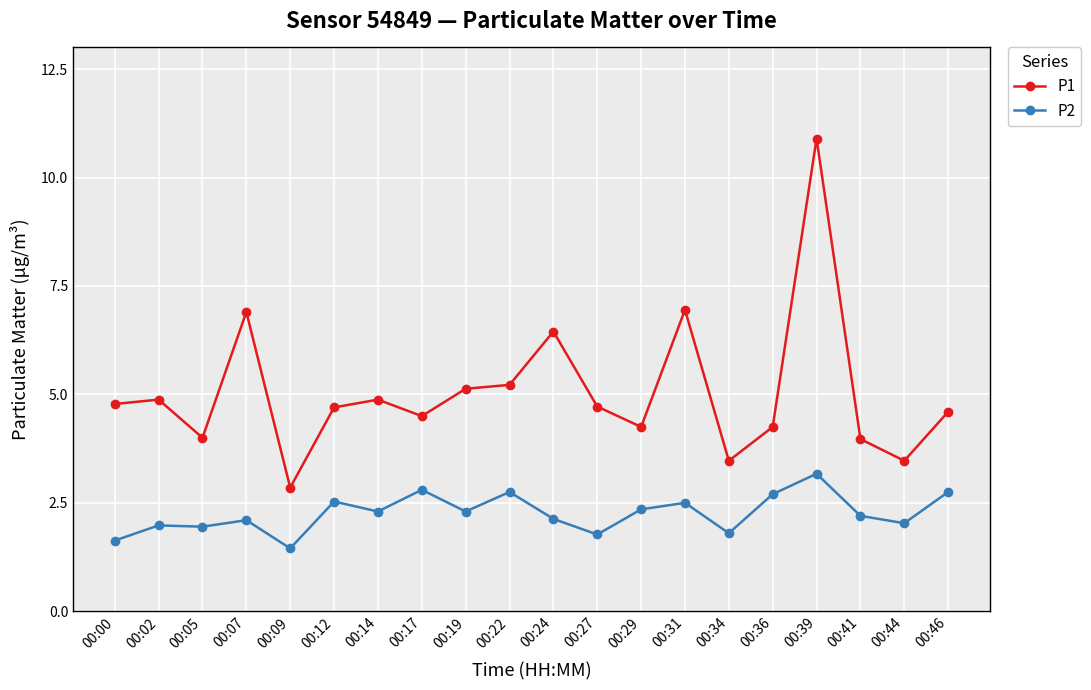

Which series has the widest spread of values?

P1